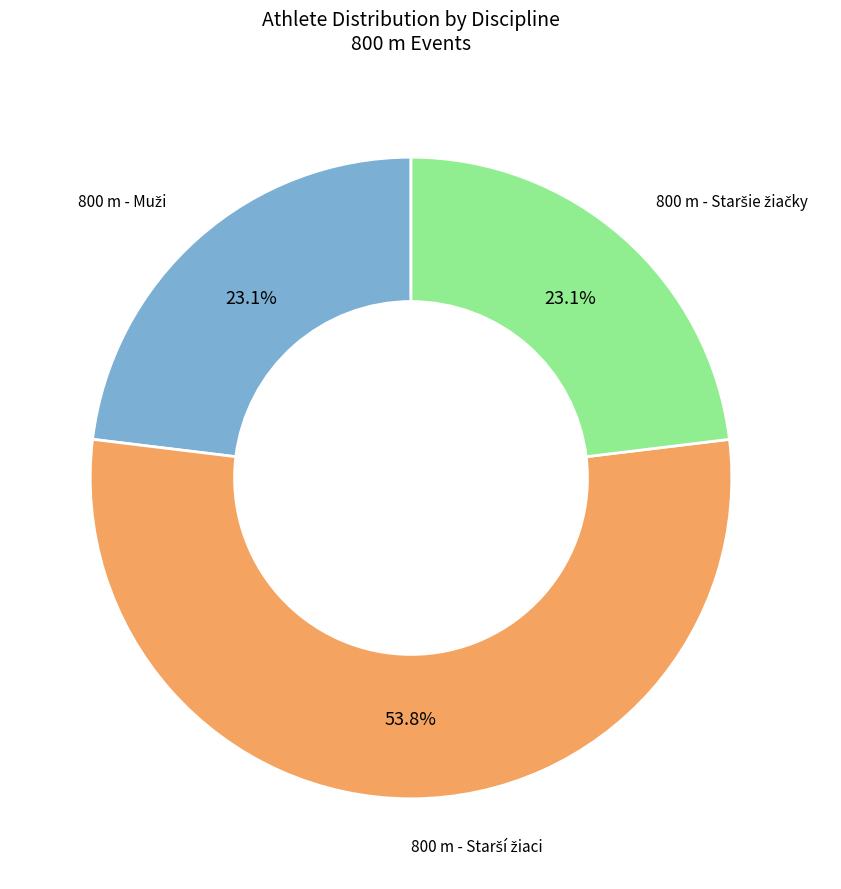

Is there any slice that represents more than half of the pie?

Yes